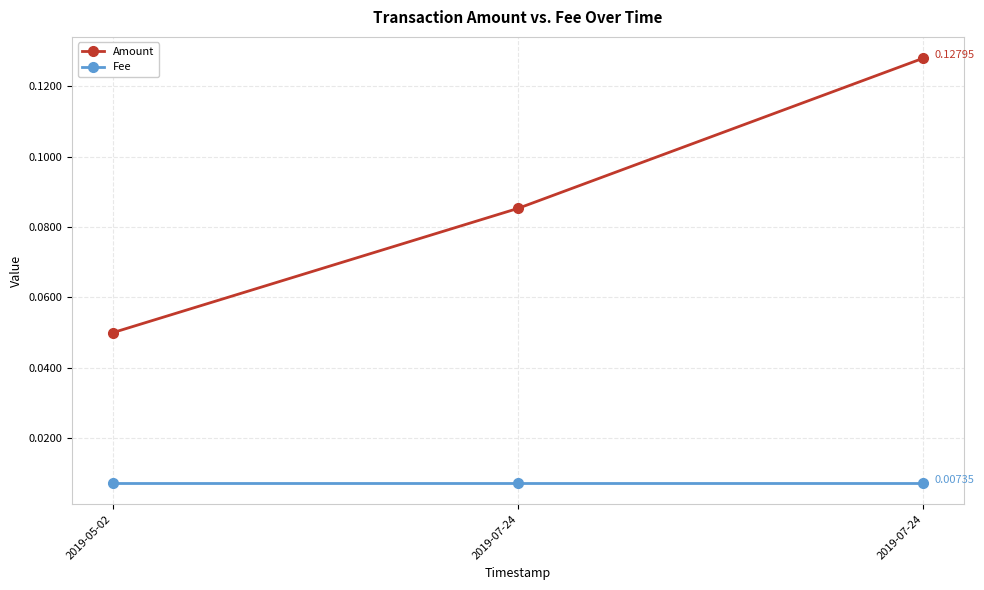

At how many categories does at least one series exceed 0?

3